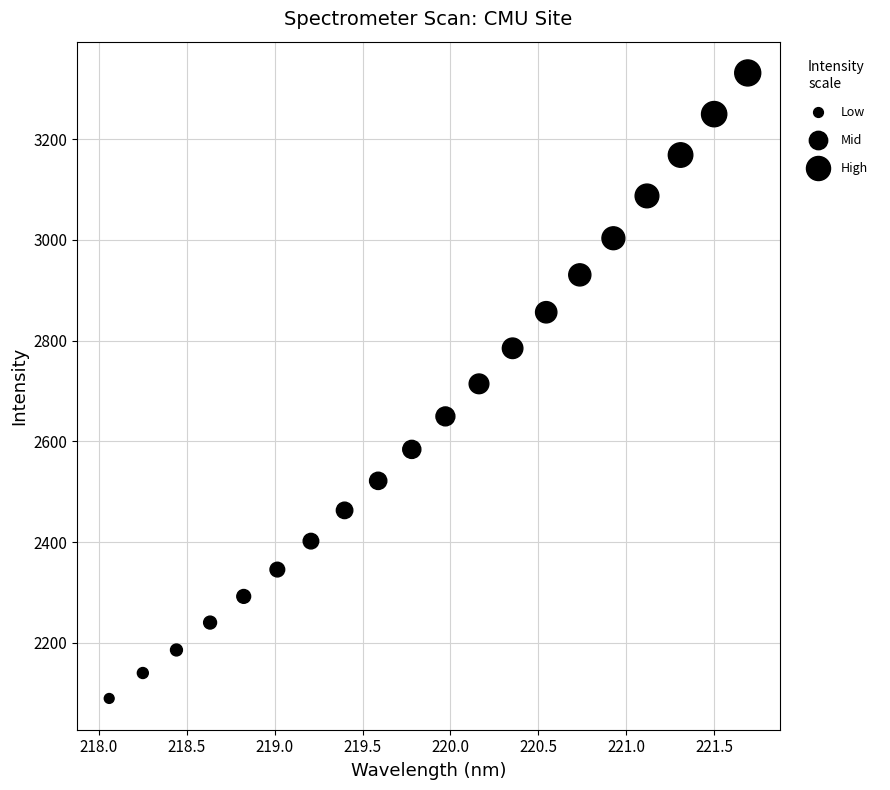

What is the range of Y values (max minus min)?

1241.6